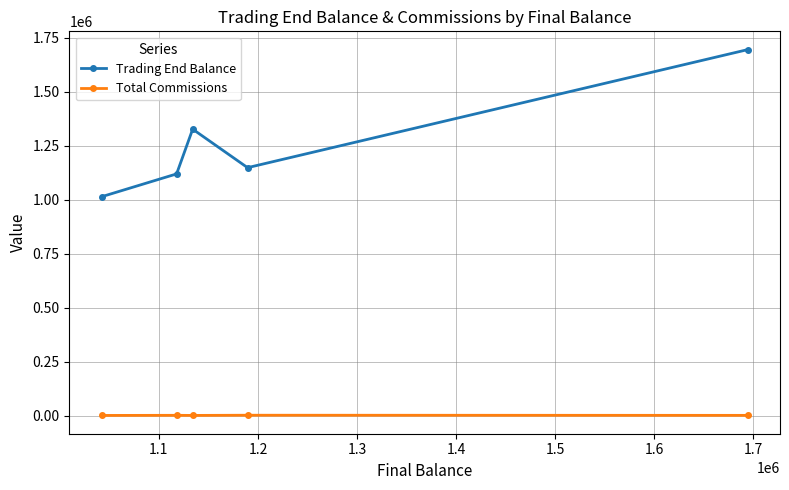

What is the sum of all Total Commissions values?

5295.0